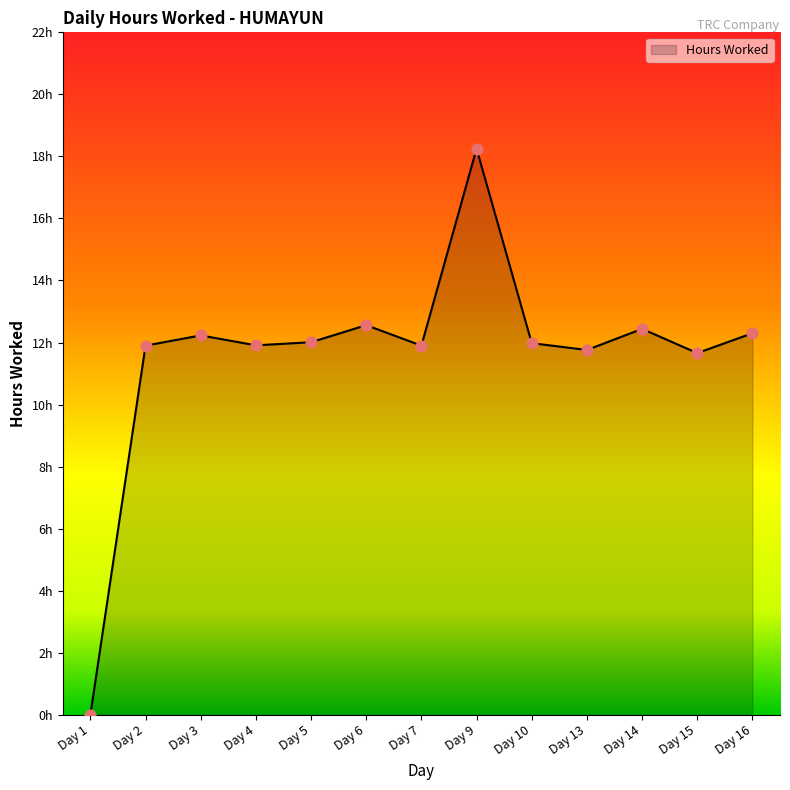

Which has a higher value, Day 3 or Day 9?

Day 9